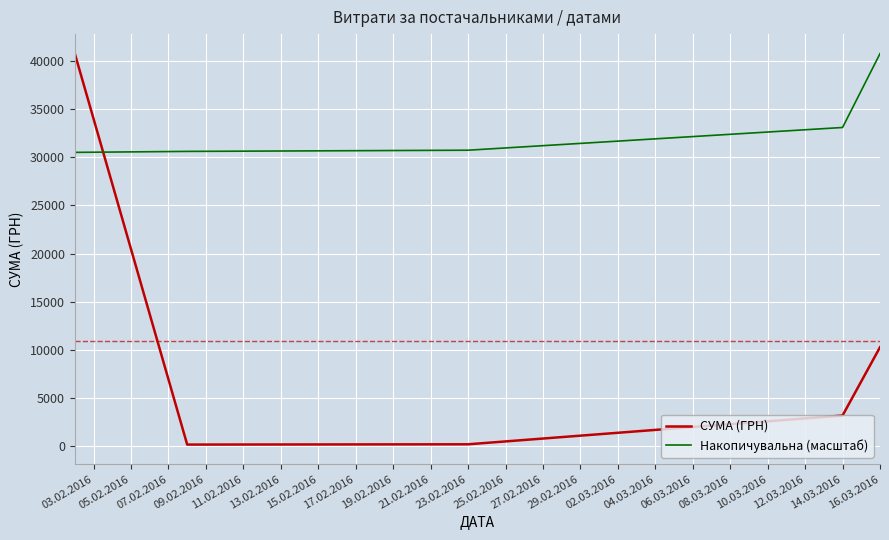

What are all the series names shown in the legend?

СУМА (ГРН), Накопичувальна (масштаб)